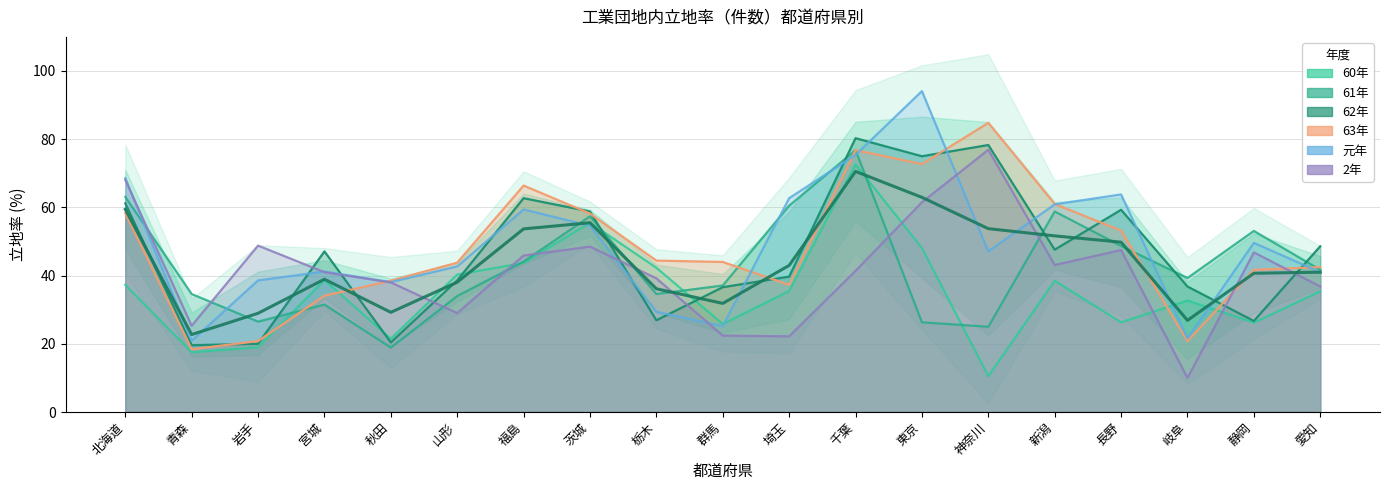

What is the difference between the maximum and minimum values?

47.8